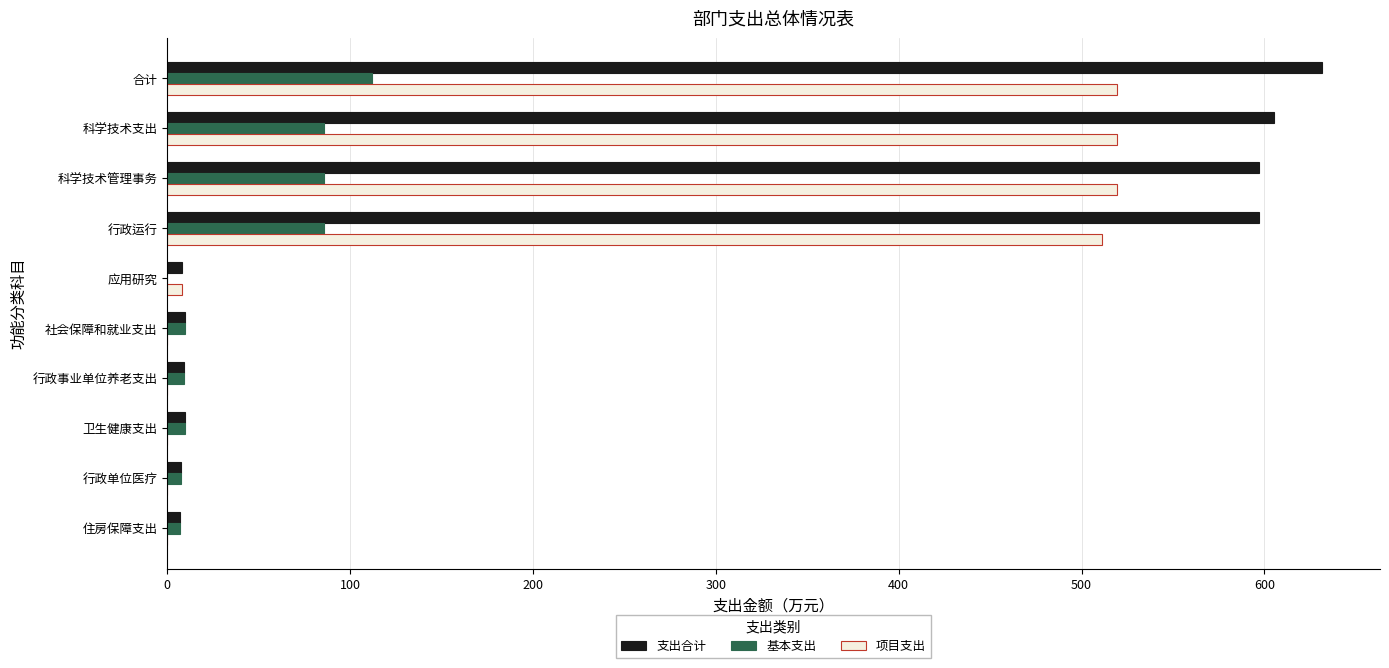

At which category does the chart reach its peak across all series?

合计